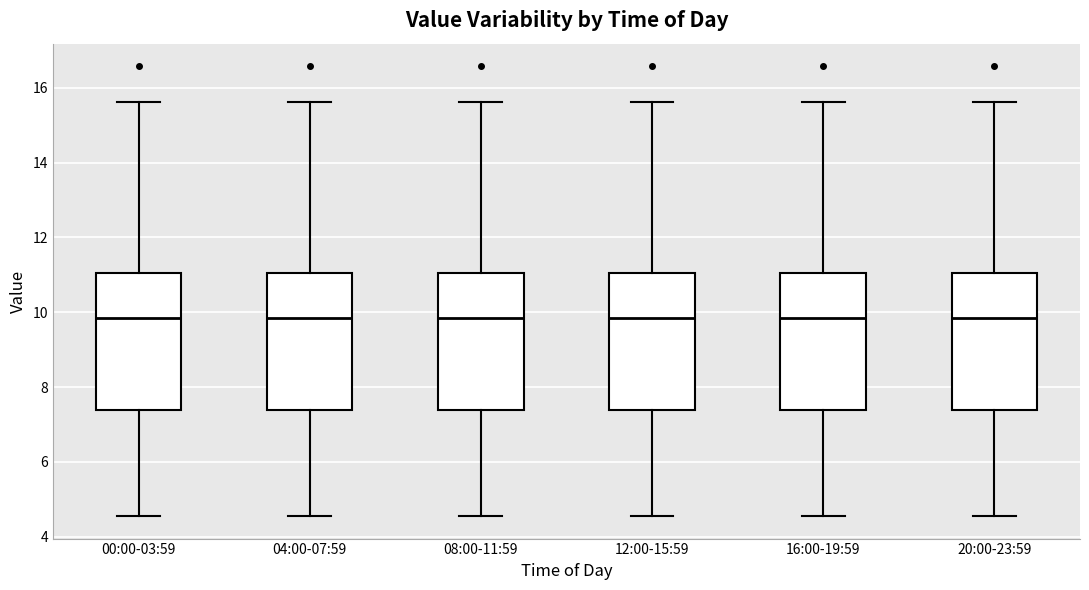

Reading left to right, read every box against the y-axis: the position of its median line, the range the box covers, and the ends of its whiskers. The values are not printed on the chart, so give them approximately, as read against the axis.

00:00-03:59: median 9.8, box 7.4 to 11.0, whiskers 4.6 to 15.6
04:00-07:59: median 9.8, box 7.4 to 11.0, whiskers 4.6 to 15.6
08:00-11:59: median 9.8, box 7.4 to 11.0, whiskers 4.6 to 15.6
12:00-15:59: median 9.8, box 7.4 to 11.0, whiskers 4.6 to 15.6
16:00-19:59: median 9.8, box 7.4 to 11.0, whiskers 4.6 to 15.6
20:00-23:59: median 9.8, box 7.4 to 11.0, whiskers 4.6 to 15.6